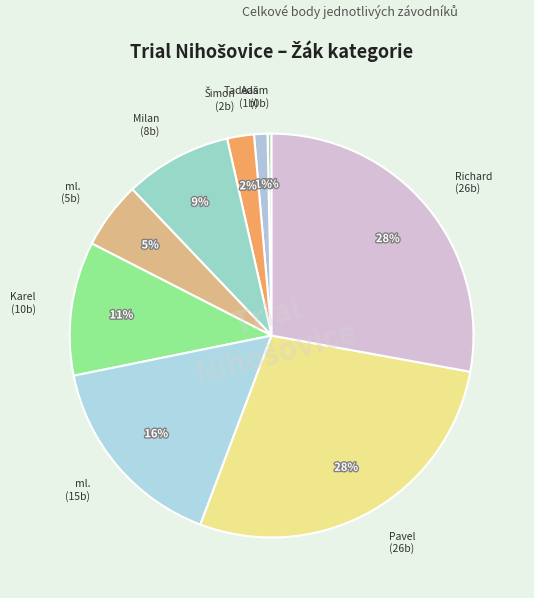

How many slices are in this pie chart?

9